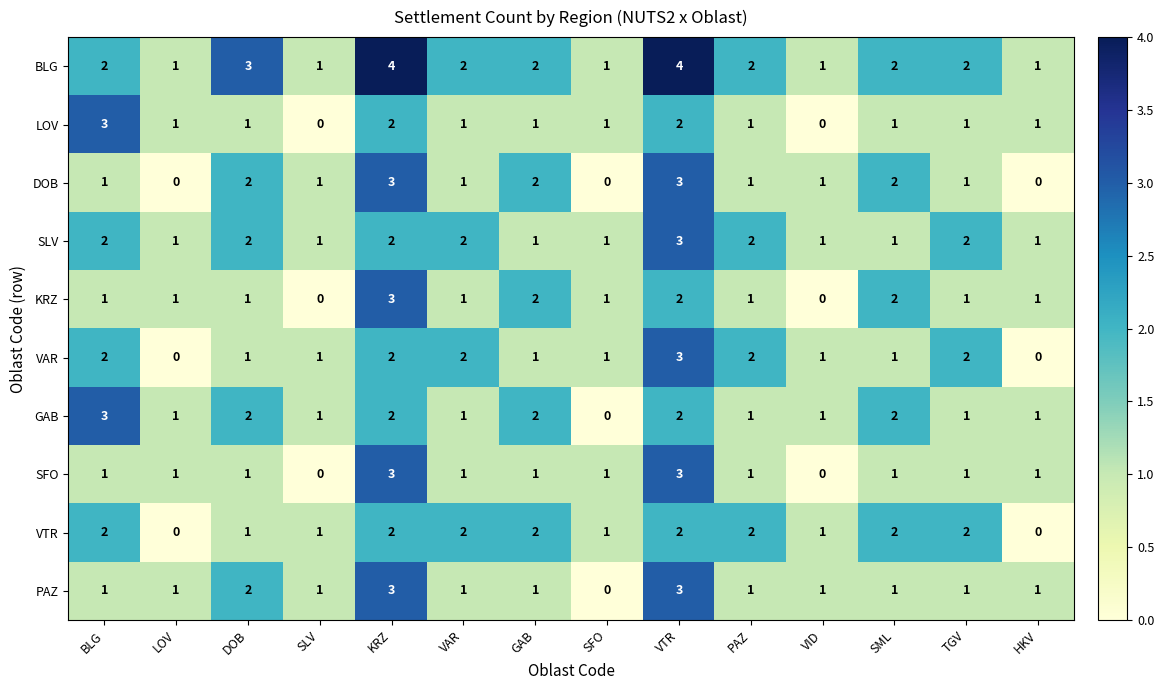

How many series are shown in this chart?

10